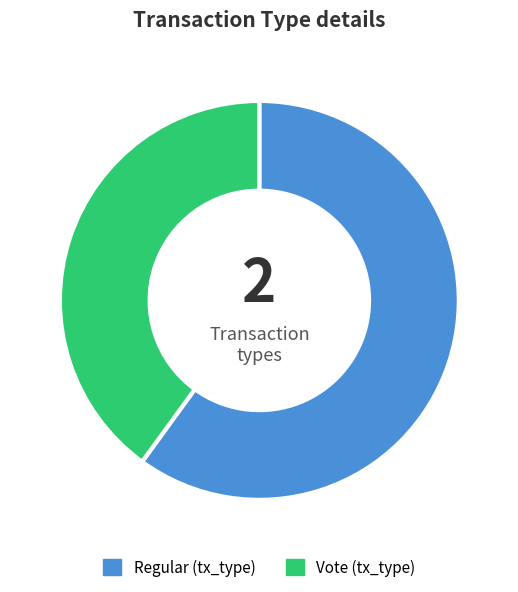

What is the smallest slice in the pie chart?

Vote